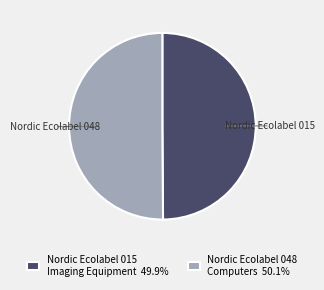

Is the sum of Nordic Ecolabel 015 Imaging Equipment 49.9% and Nordic Ecolabel 048 Computers 50.1% greater than half?

Yes